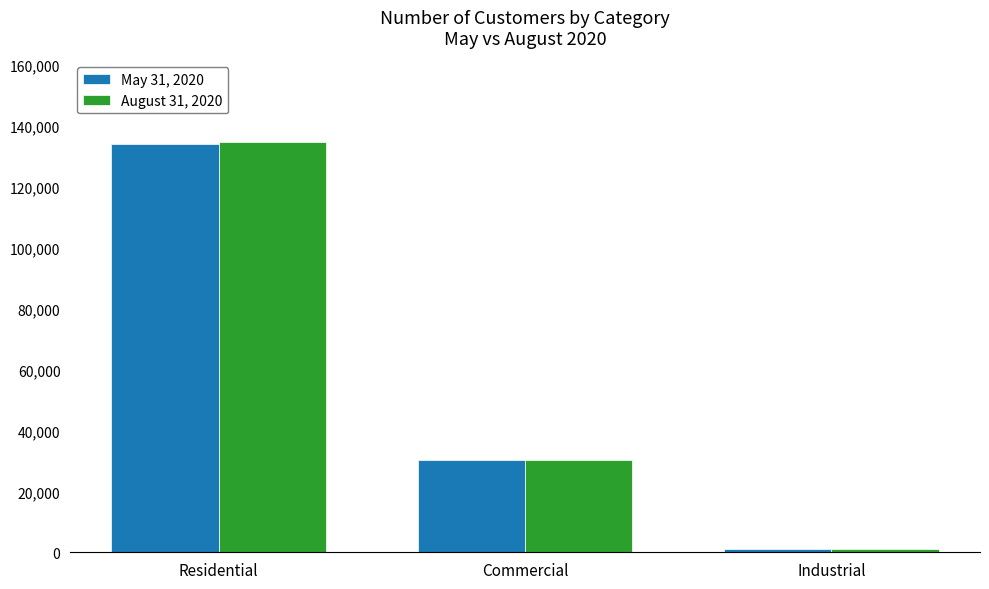

Reading left to right, extract all data points from this chart.

May 31, 2020: Residential=134115	Commercial=30250	Industrial=1115
August 31, 2020: Residential=134531	Commercial=30439	Industrial=1116